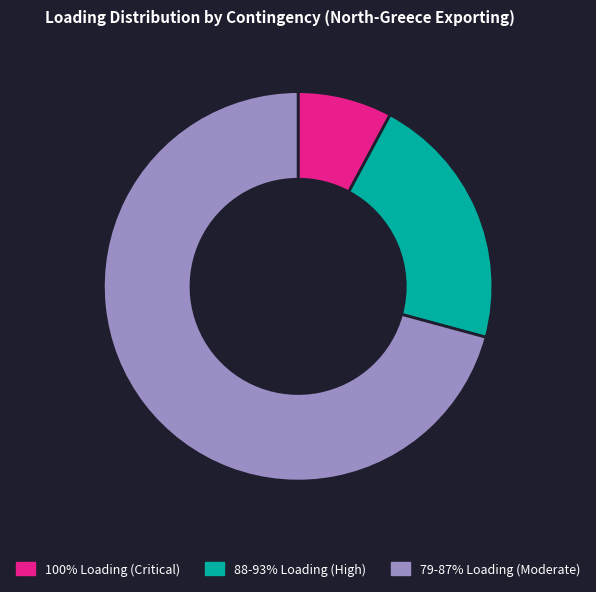

Do 88-93% Loading (High) and 100% Loading (Critical) together represent more than half of the pie?

No